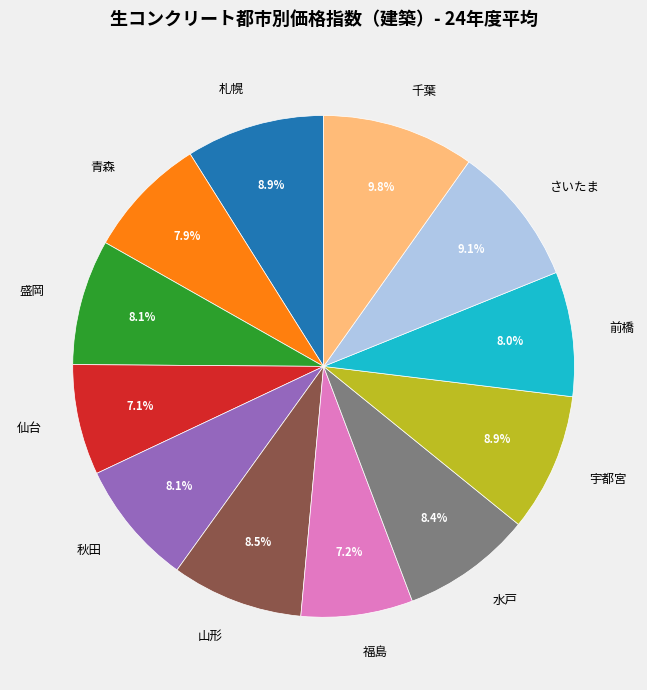

What is the ratio of the value at 宇都宮 to the value at 盛岡?

1.1